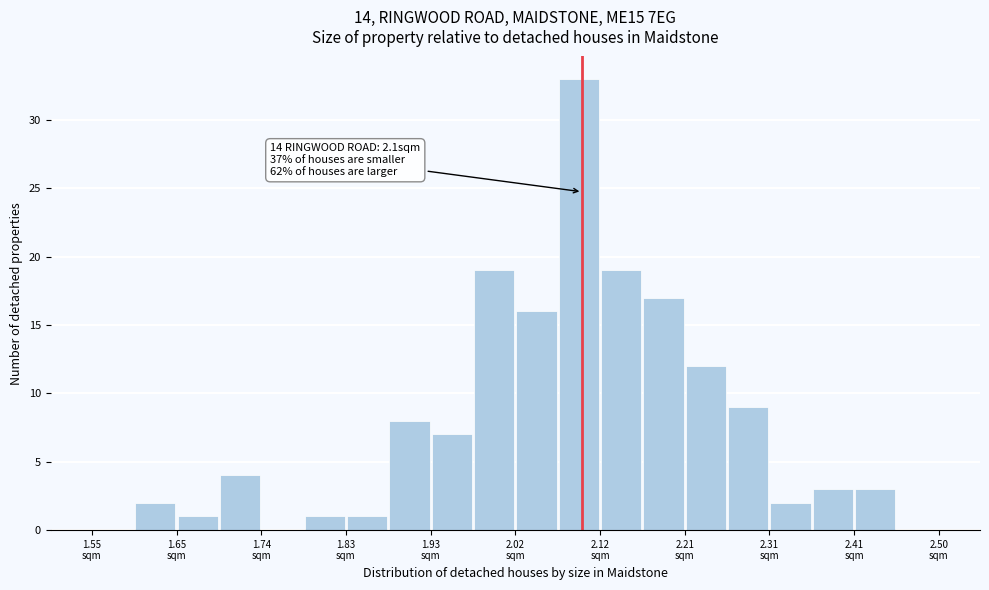

Which range on the x-axis has the tallest bar?

2.07 to 2.12